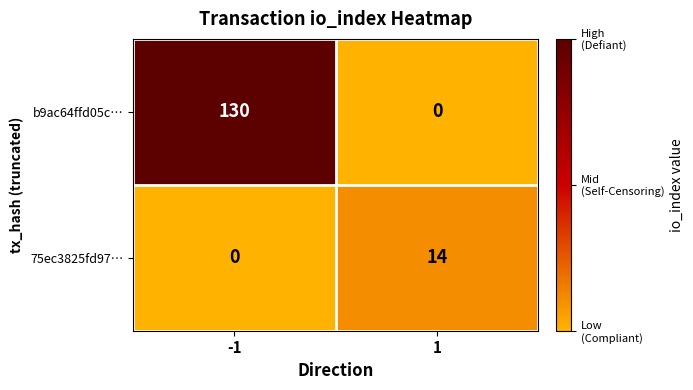

What value does the b9ac64ffd05c… series have at -1, to the nearest 5?

130